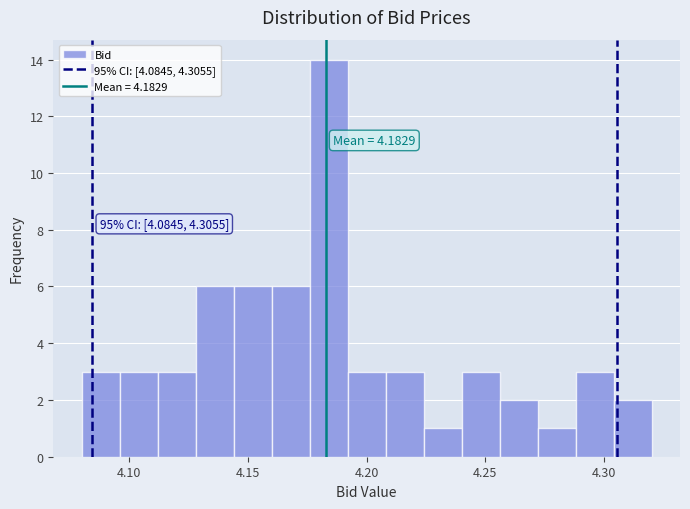

Around what value on the x-axis is the tallest bar? Give the approximate position of its centre, as read against the axis.

4.185